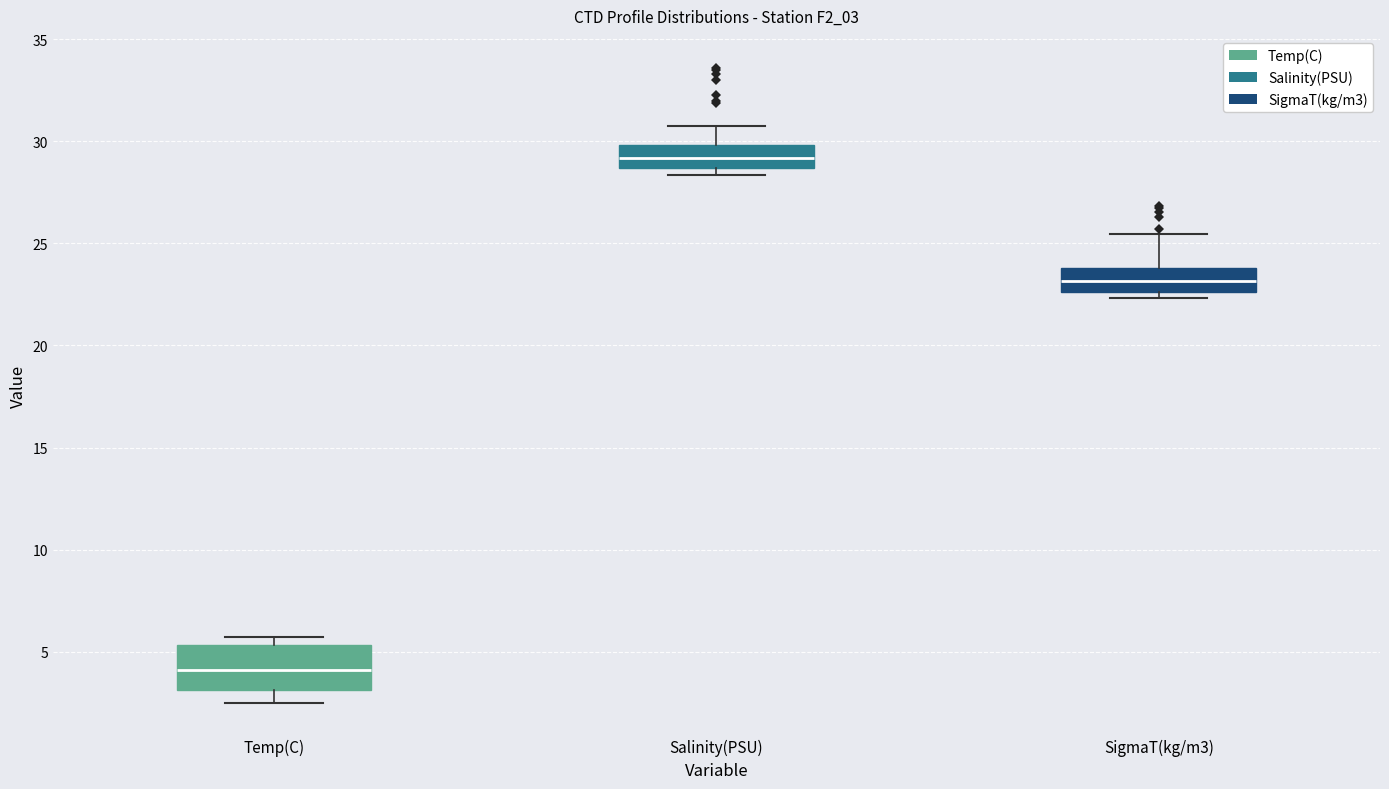

Where does the upper whisker of the box for SigmaT(kg/m3) end on the y-axis? The values are not printed on the chart, so give them approximately, as read against the axis.

25.5